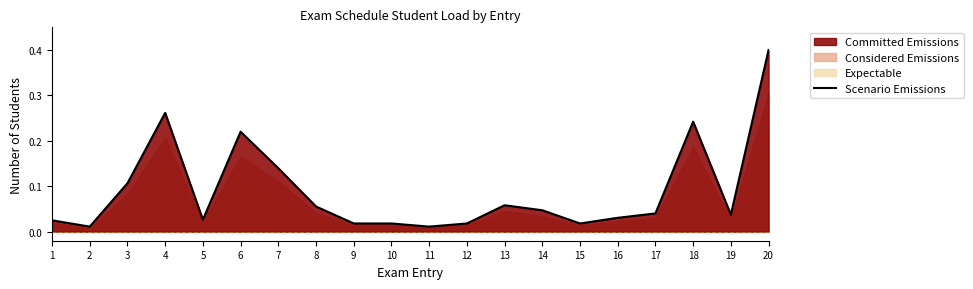

List the labels in order of value, largest first.

20, 4, 18, 6, 7, 3, 13, 8, 14, 17, 19, 16, 5, 1, 9, 10, 12, 15, 2, 11